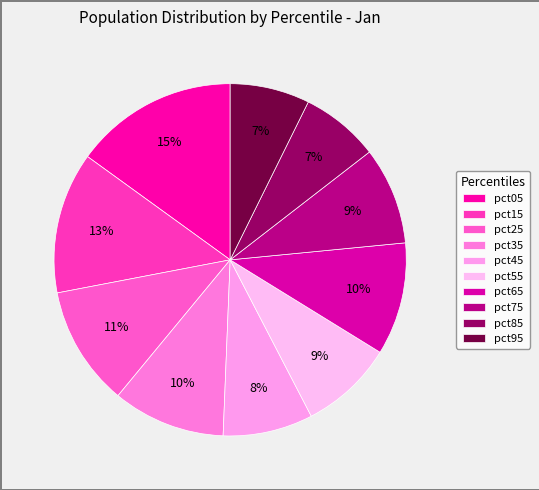

How many slices are in this pie chart?

10